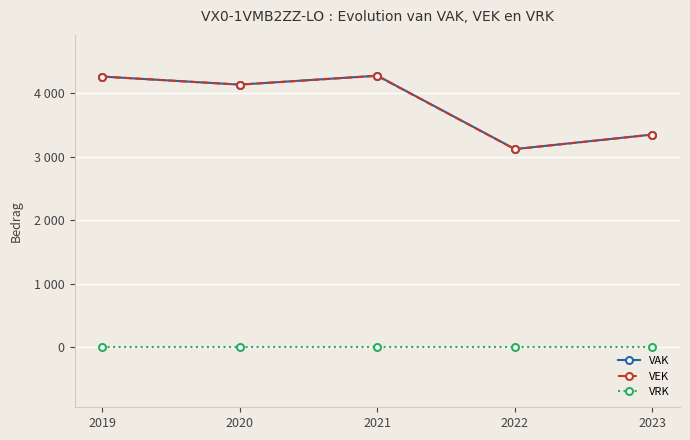

What is the spread (max minus min) of values at 2019?

4258